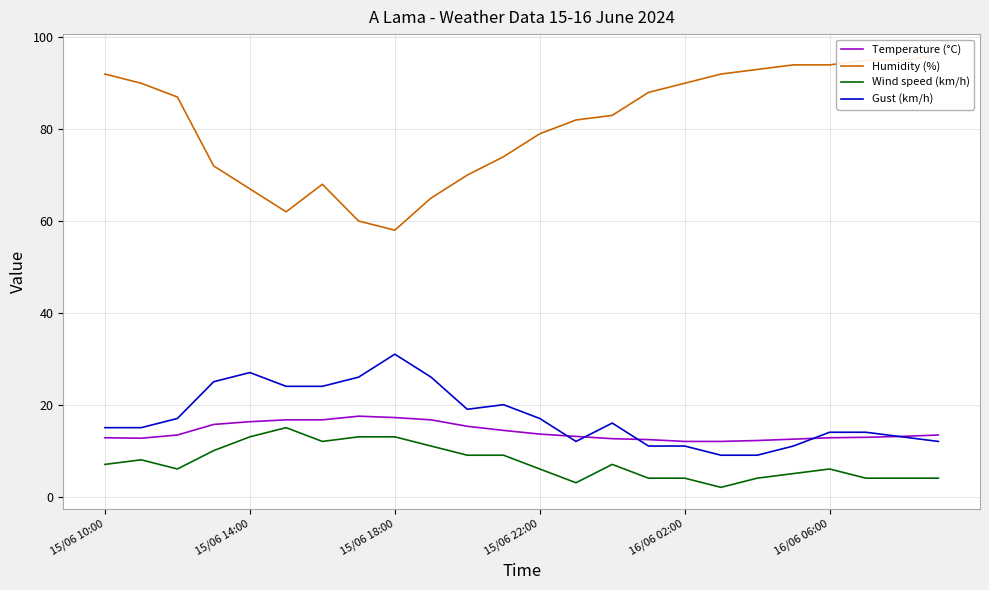

What is the value of the Temperature (°C) point at the 3rd from the left?

13.4